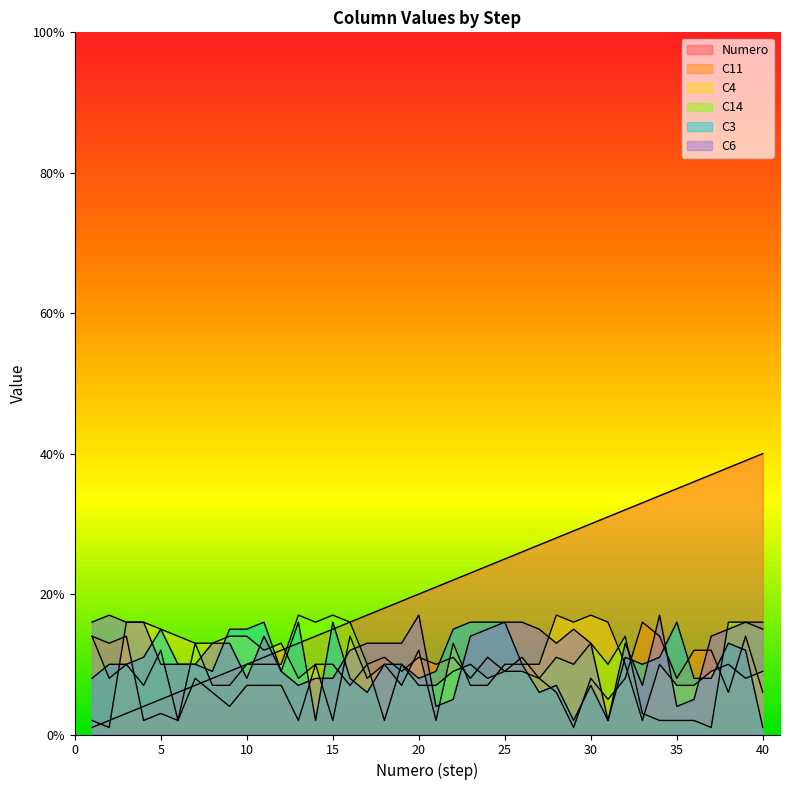

Is it true that C11 equals 11 at 11?

False